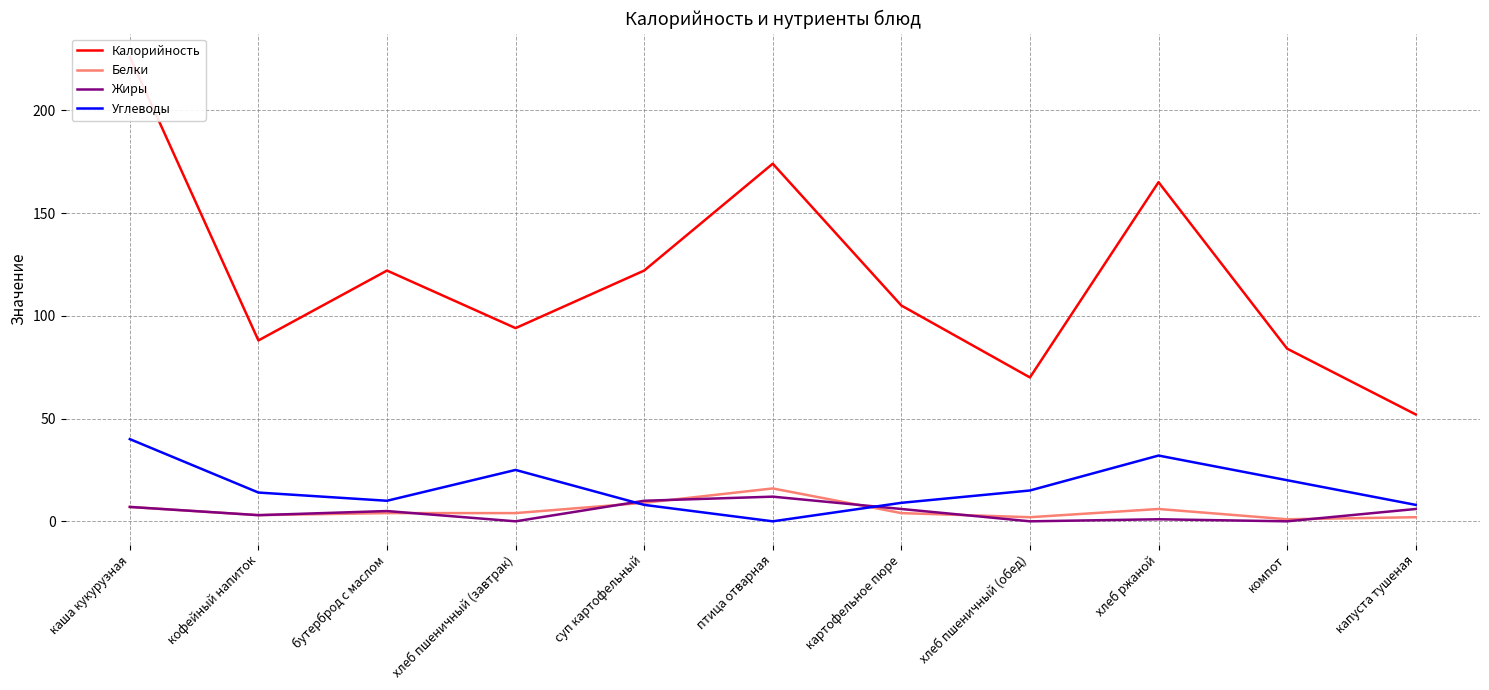

What are all the series names shown in the legend?

Калорийность, Белки, Жиры, Углеводы